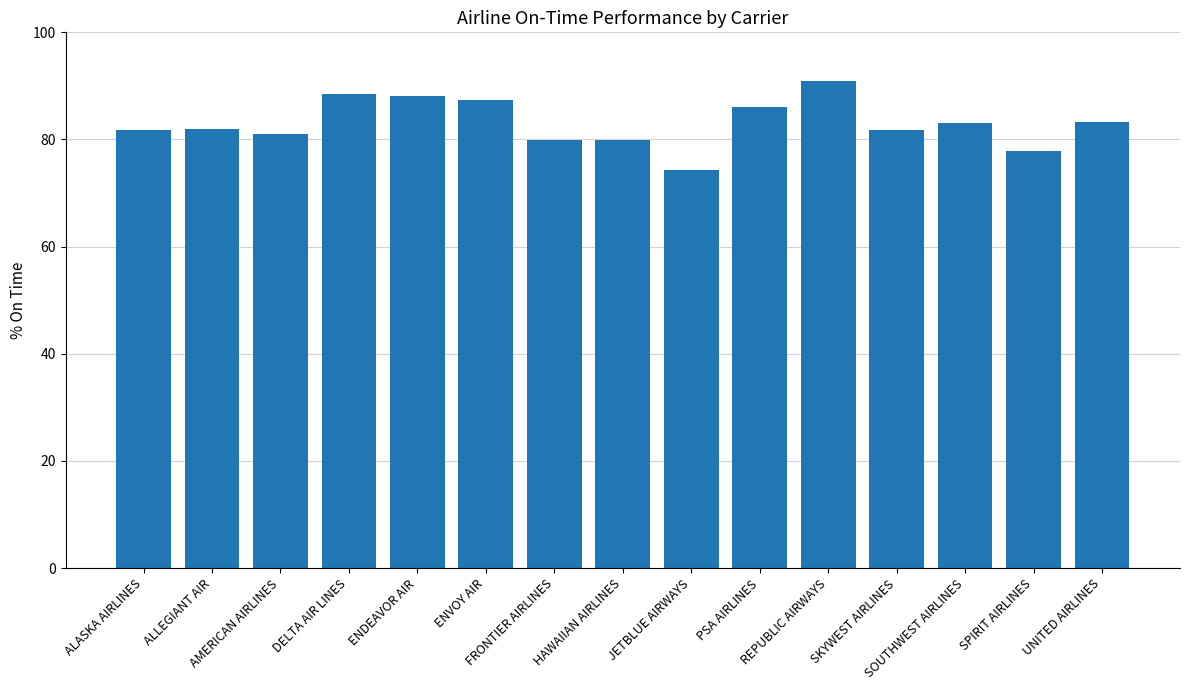

What is the sum of the values at ALLEGIANT AIR and FRONTIER AIRLINES?

161.9